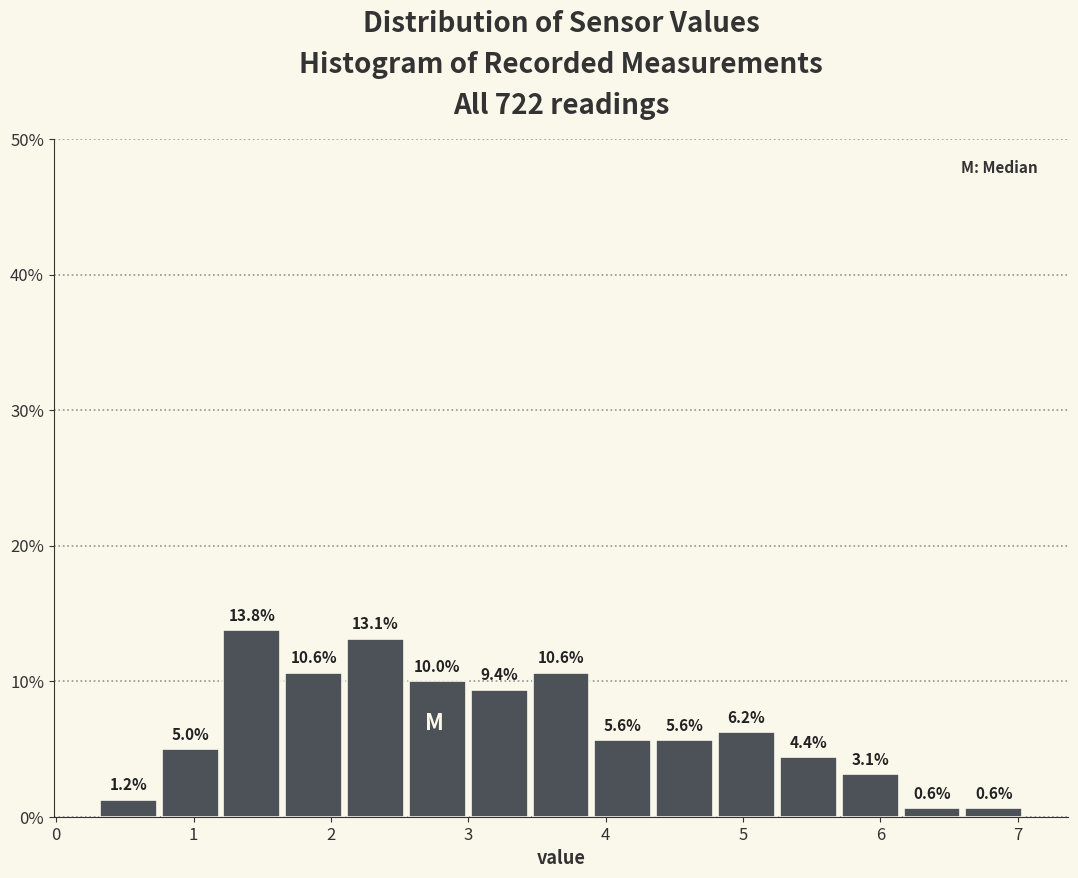

Which range on the x-axis has the tallest bar?

1.20 to 1.65